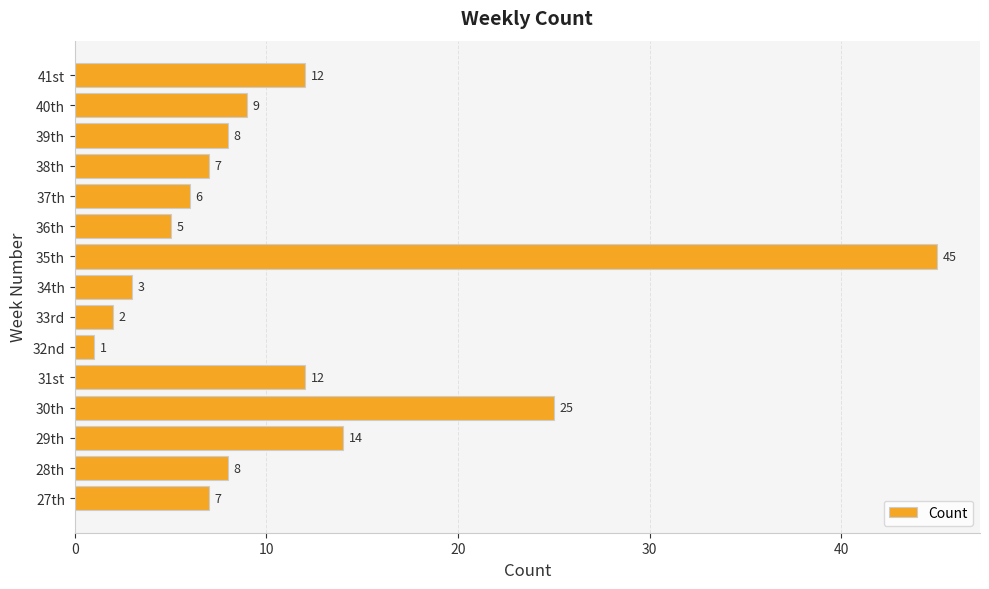

What is the difference between the second highest and second lowest values?

23